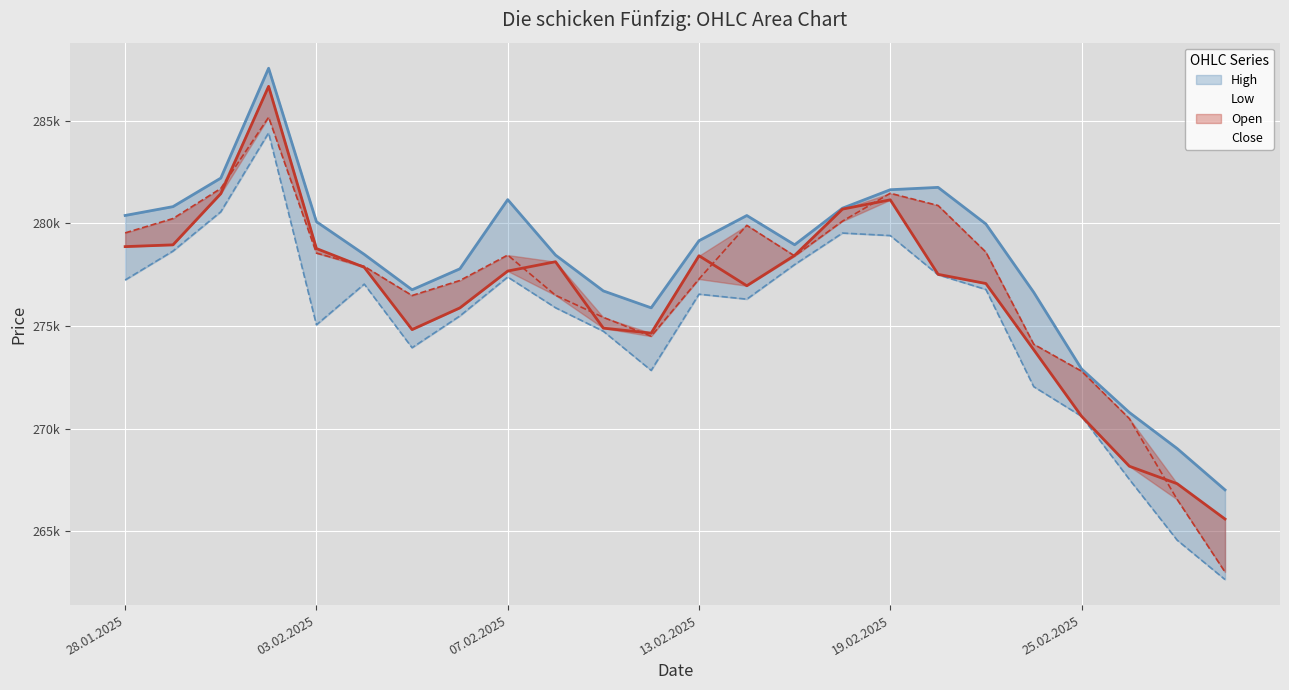

How many series are shown in this chart?

4